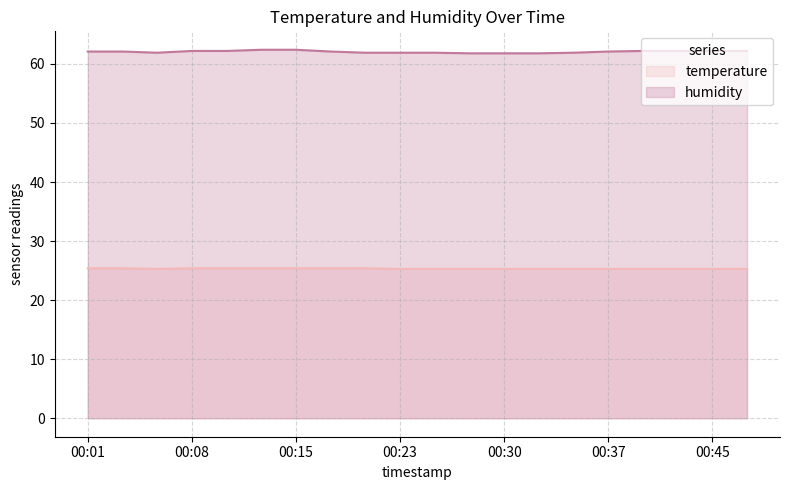

True or false: humidity and temperature cross at least once.

False